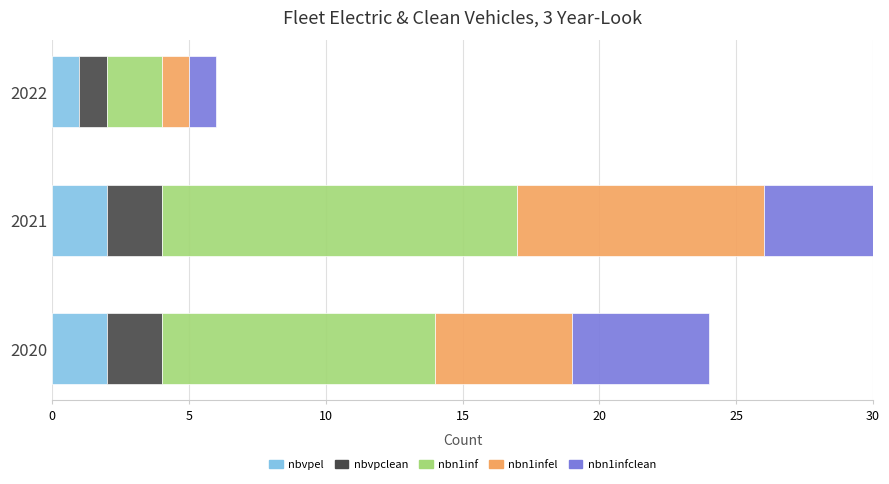

Is it true that nbn1inf equals 13 at 2021?

True